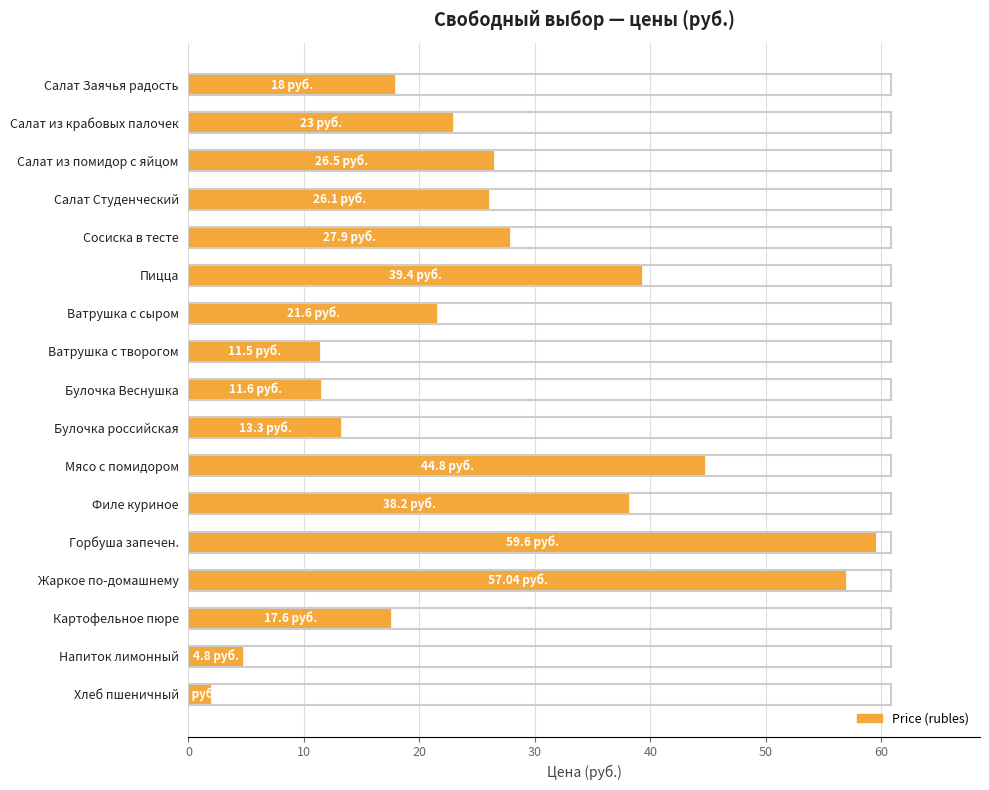

Which label corresponds to the smallest value in the chart?

Хлеб пшеничный